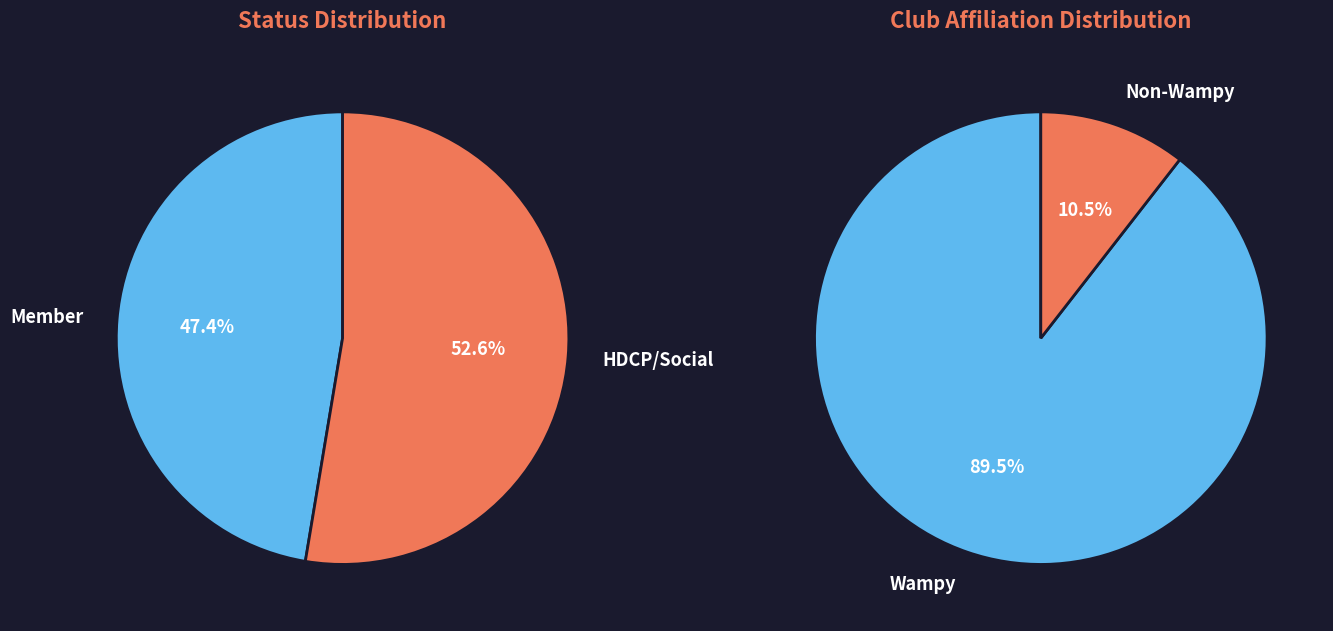

Is it true that Wampy Social is 18% of the pie?

False